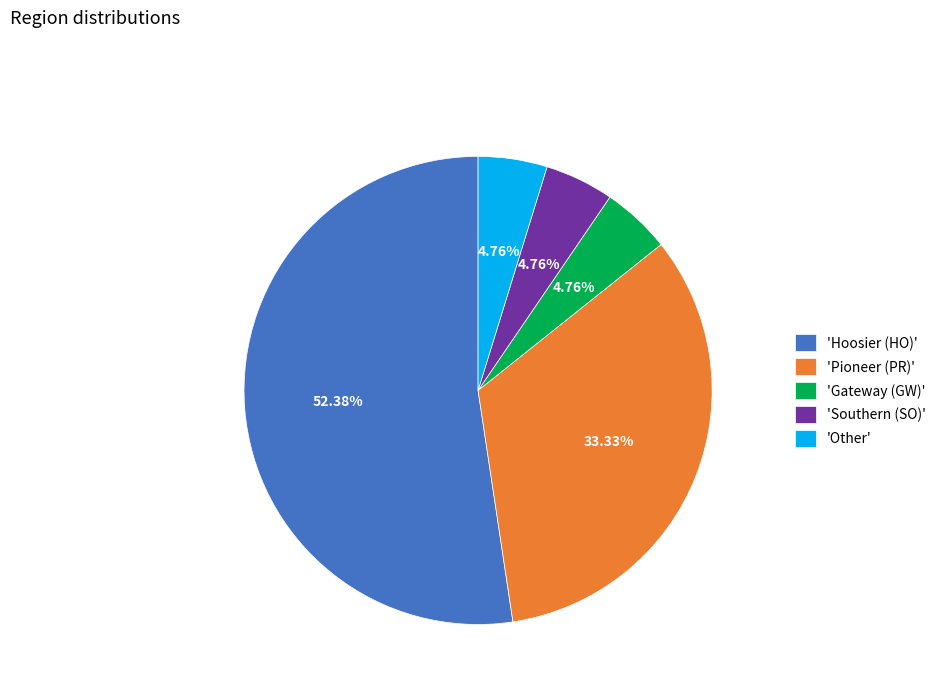

Does 'Pioneer (PR)' account for over 50% of the chart?

No